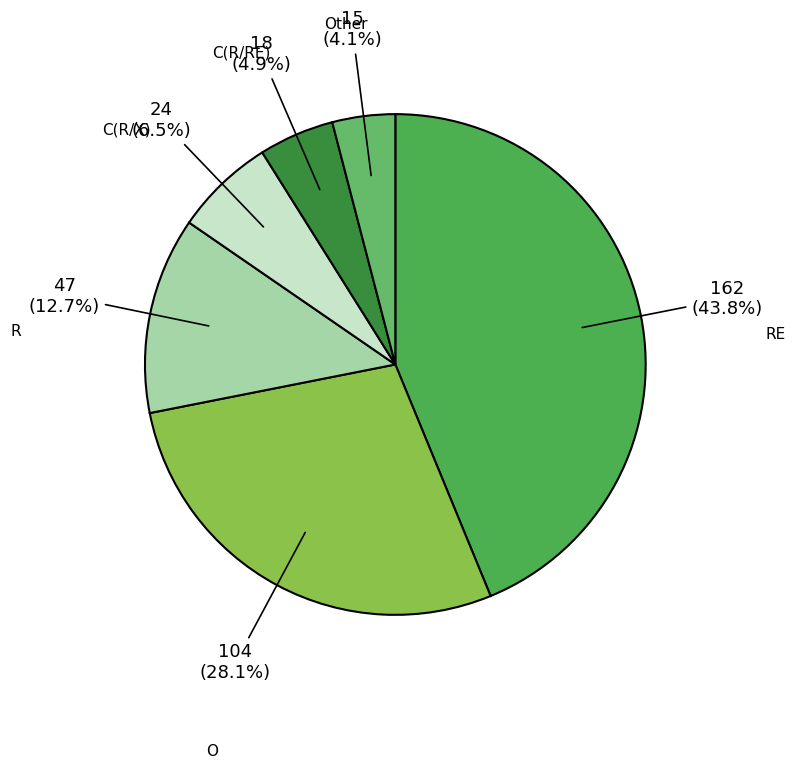

To the nearest percent, what is the difference between the largest and smallest slice percentages?

40%